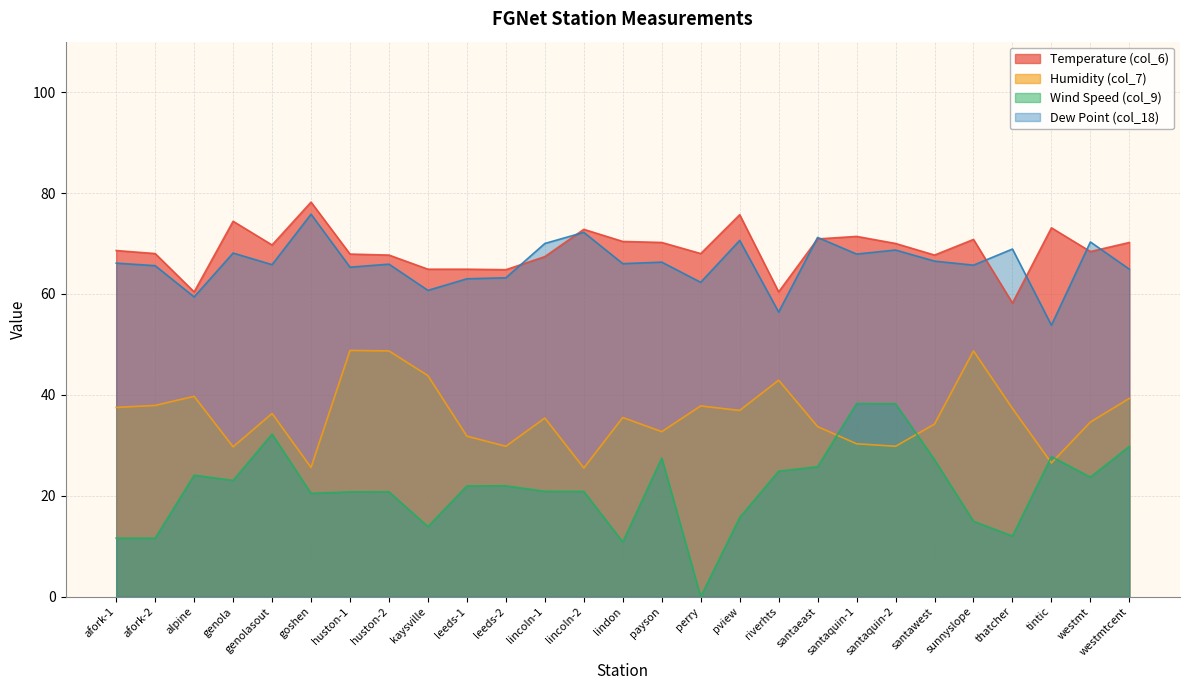

What is the total value across all series at sunnyslope?

200.2